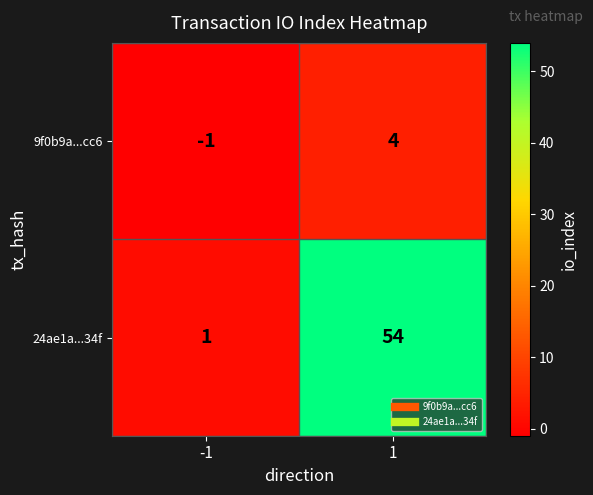

True or false: 9f0b9a...cc6 has a value of 4 at 1.

True